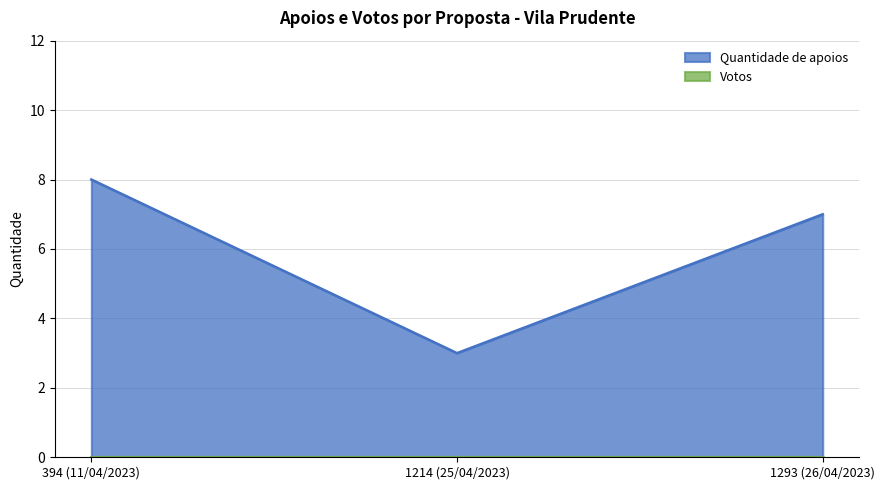

How many data points are less than 7?

1